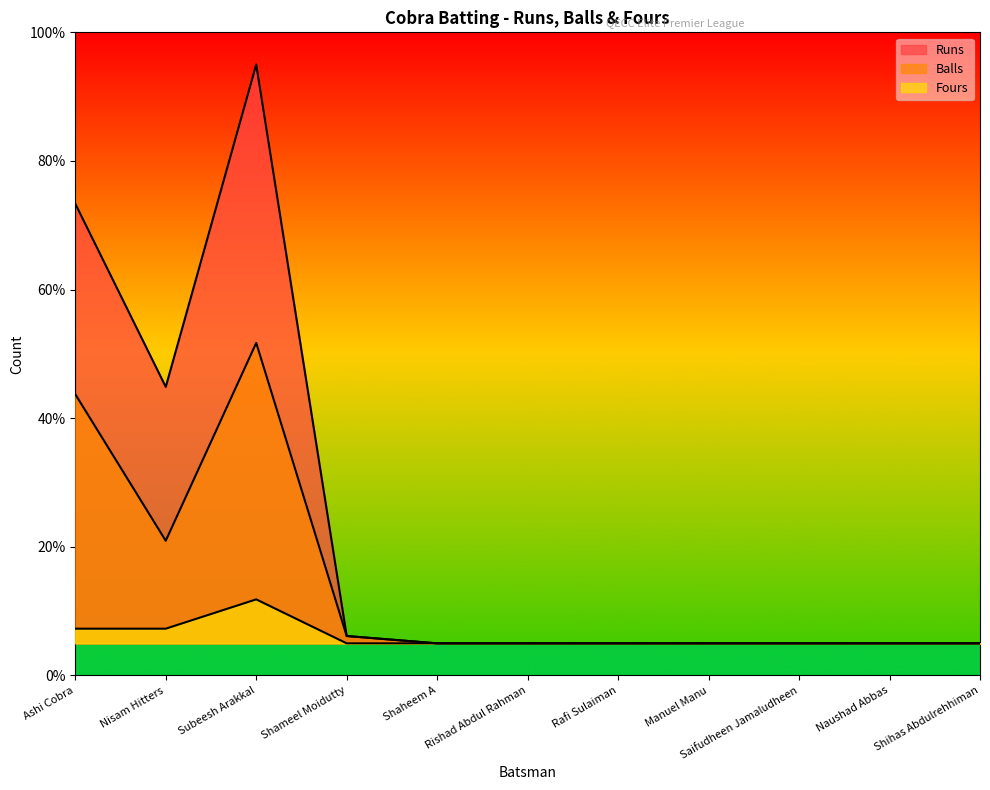

At which category is the sum across all series the highest?

Subeesh Arakkal